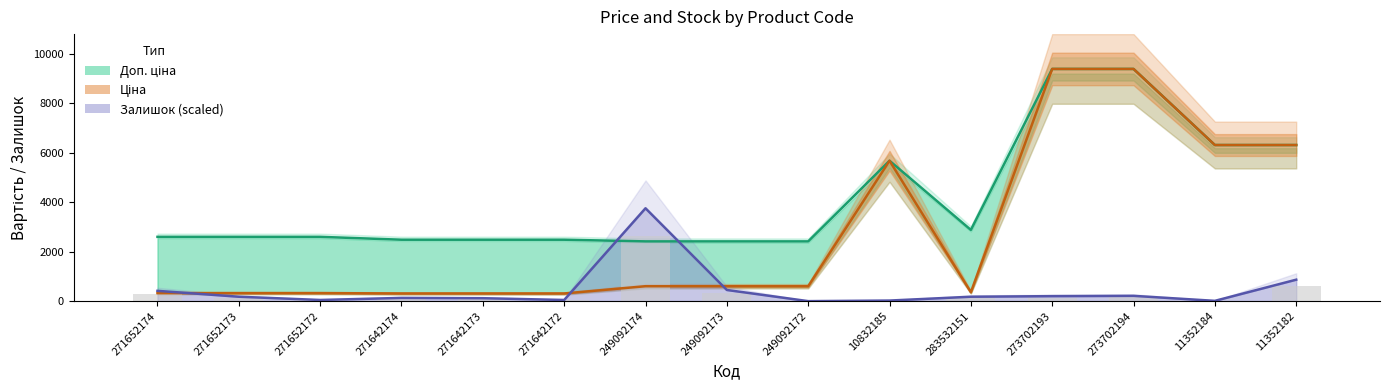

What is the average value of the Залишок (scaled) series?

442.7